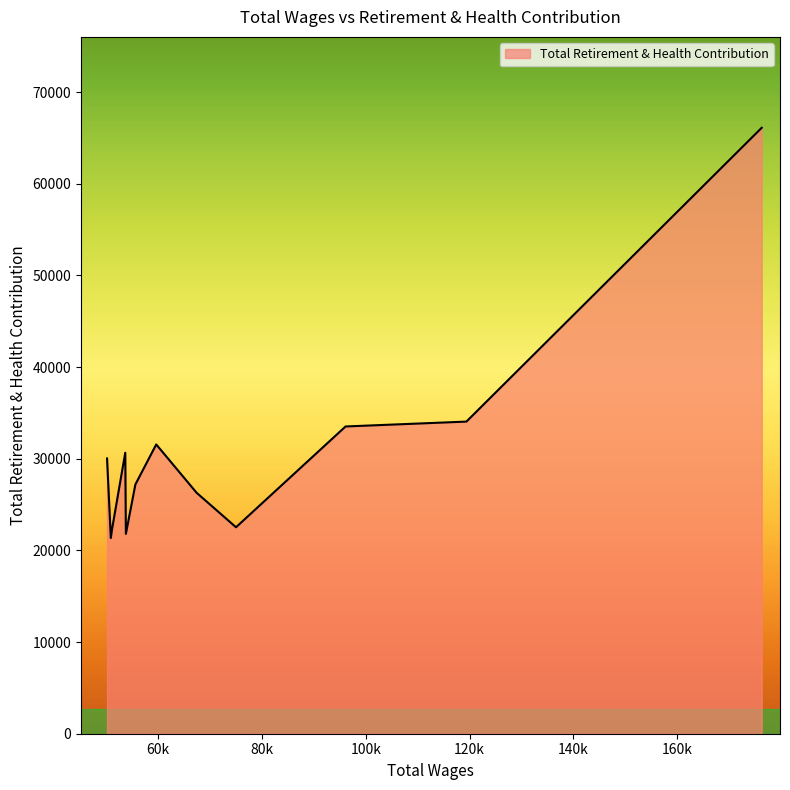

What is the difference between the maximum and minimum values?

44760